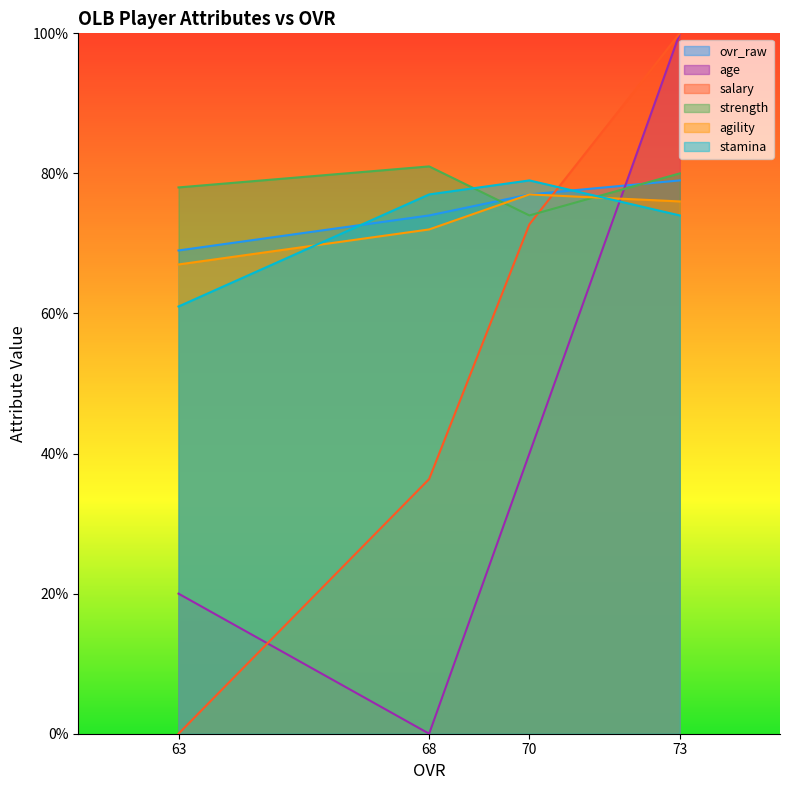

What are all the series names shown in the legend?

ovr_raw, age, salary, strength, agility, stamina